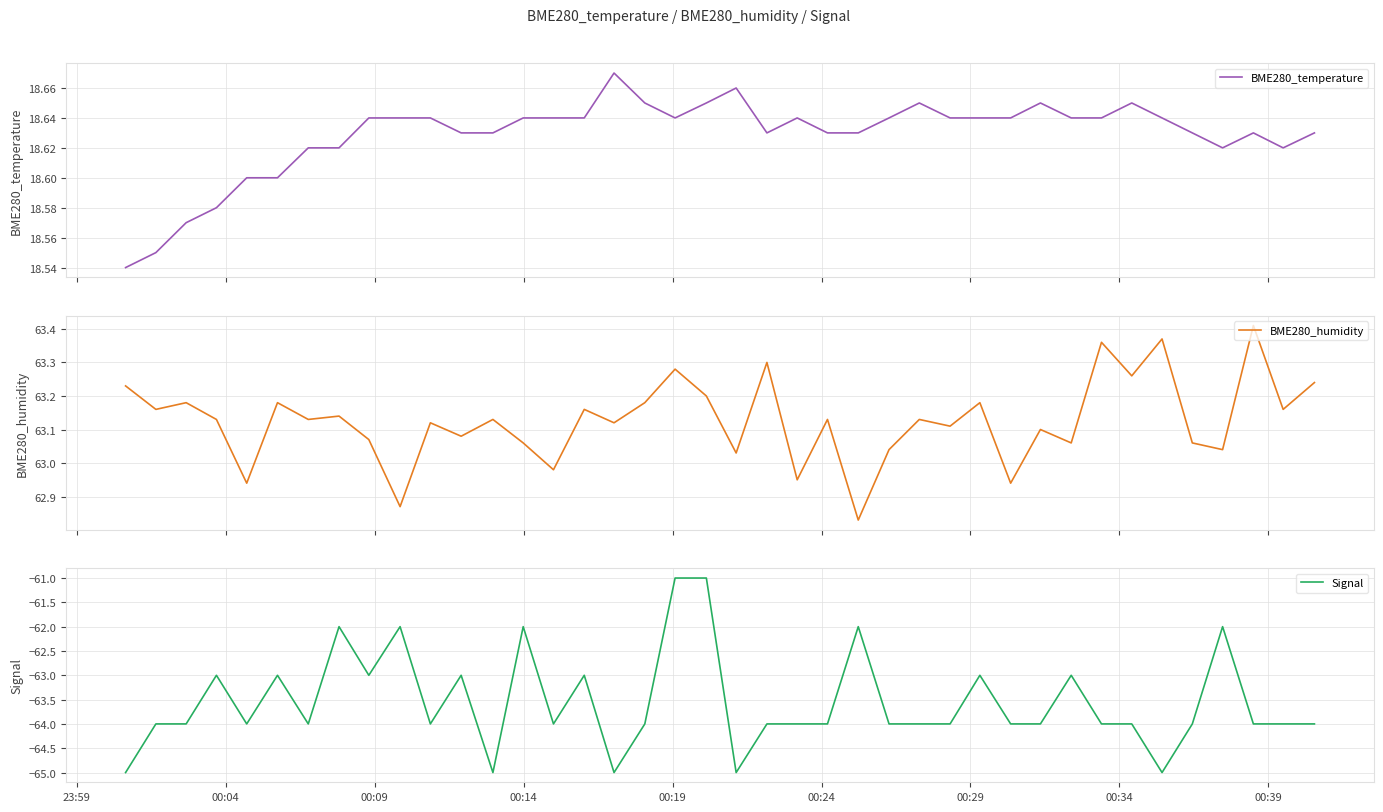

Reading left to right, list all the values displayed in this chart.

BME280_temperature: 18.5	18.6	18.6	18.6	18.6	18.6	18.6	18.6	18.6	18.6	18.6	18.6	18.6	18.6	18.6	18.6	18.7	18.6	18.6	18.6	18.7	18.6	18.6	18.6	18.6	18.6	18.6	18.6	18.6	18.6	18.6	18.6	18.6	18.6	18.6	18.6	18.6	18.6	18.6	18.6
BME280_humidity: 63.2	63.2	63.2	63.1	62.9	63.2	63.1	63.1	63.1	62.9	63.1	63.1	63.1	63.1	63.0	63.2	63.1	63.2	63.3	63.2	63.0	63.3	63.0	63.1	62.8	63.0	63.1	63.1	63.2	62.9	63.1	63.1	63.4	63.3	63.4	63.1	63.0	63.4	63.2	63.2
Signal: -65.0	-64.0	-64.0	-63.0	-64.0	-63.0	-64.0	-62.0	-63.0	-62.0	-64.0	-63.0	-65.0	-62.0	-64.0	-63.0	-65.0	-64.0	-61.0	-61.0	-65.0	-64.0	-64.0	-64.0	-62.0	-64.0	-64.0	-64.0	-63.0	-64.0	-64.0	-63.0	-64.0	-64.0	-65.0	-64.0	-62.0	-64.0	-64.0	-64.0